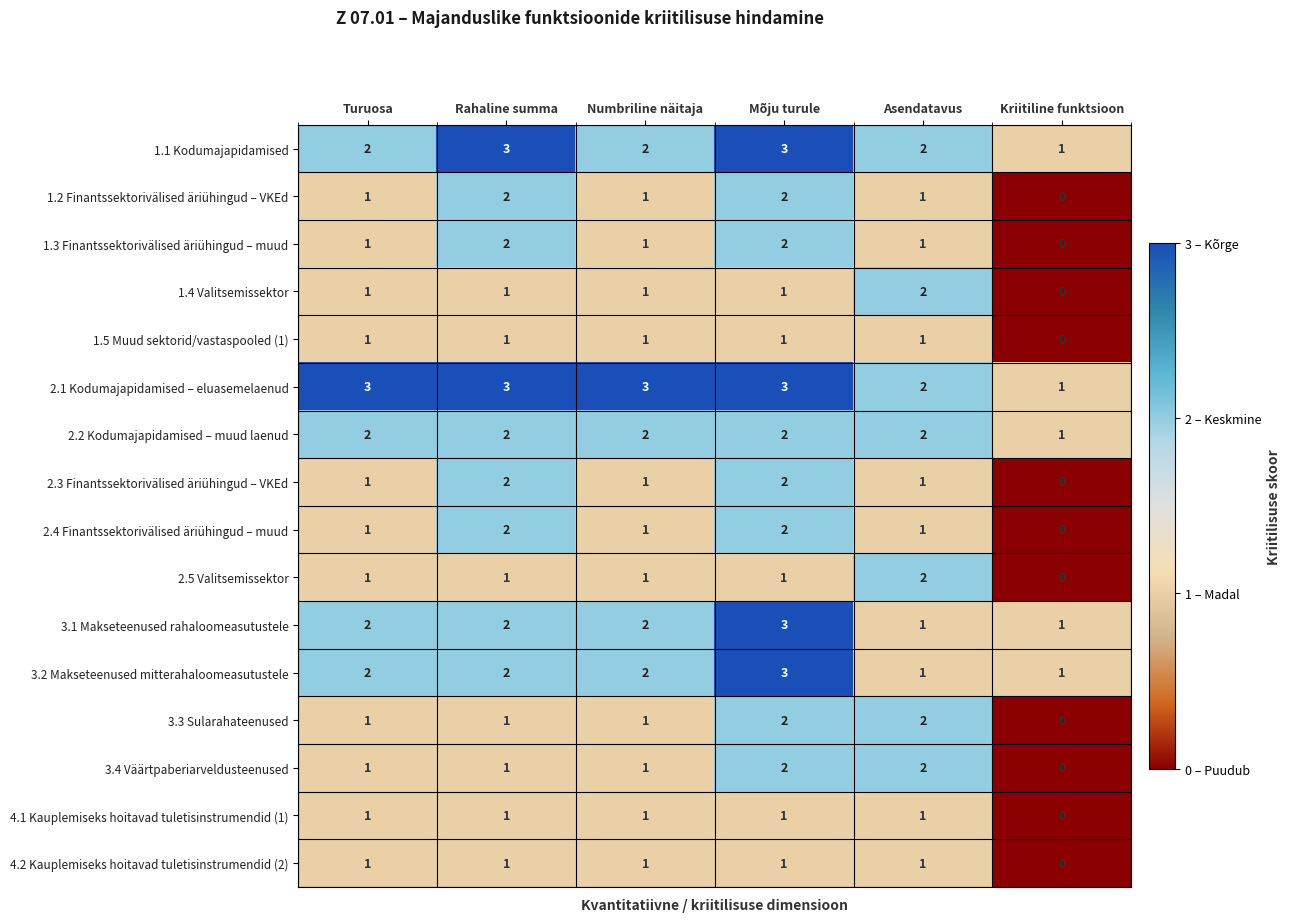

Which category has the highest value in the 2.5 Valitsemissektor series?

Asendatavus